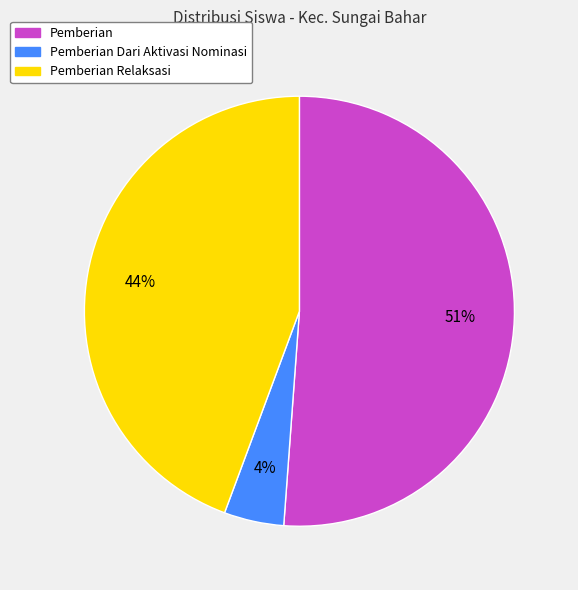

To the nearest percent, what is the average slice percentage?

33%